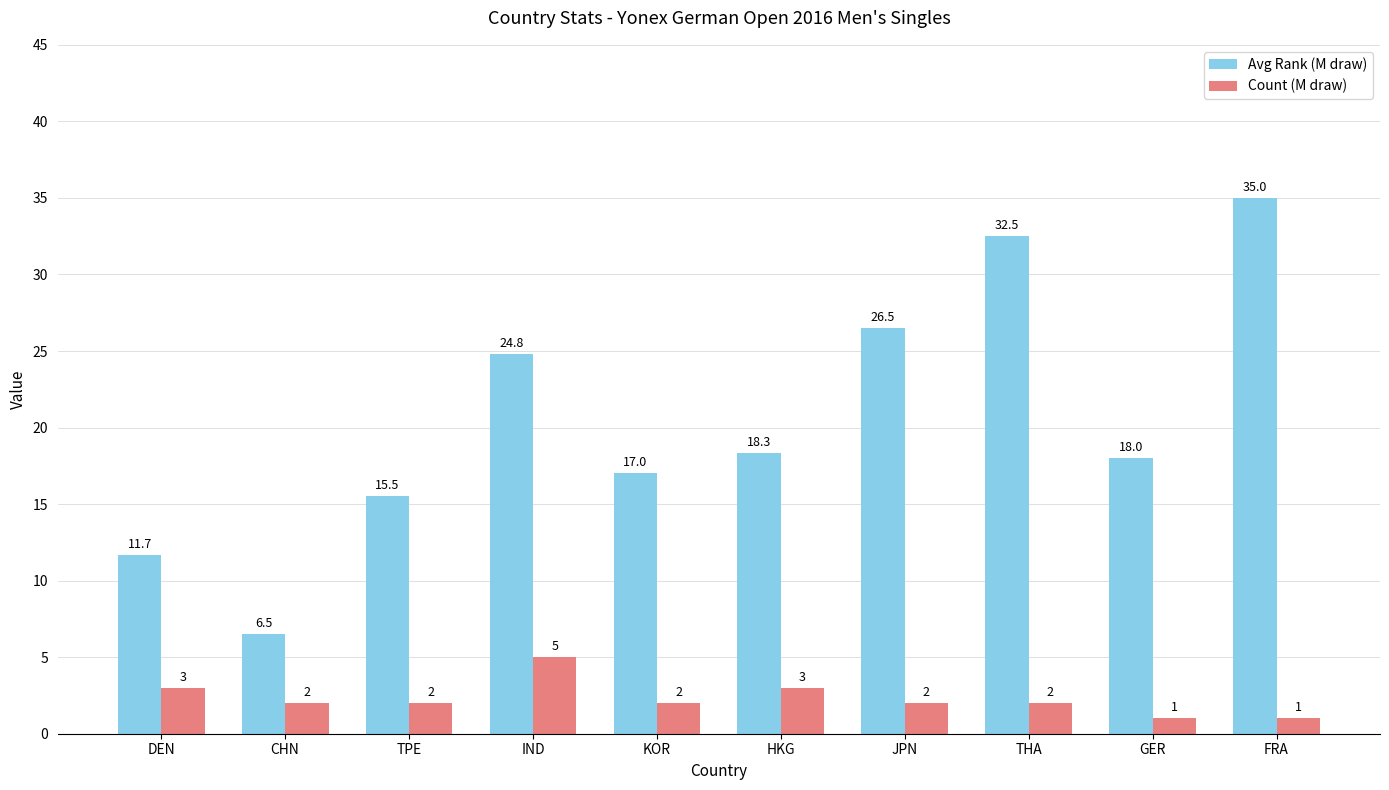

Is the value of Avg Rank (M draw) at GER greater than the value of Count (M draw) at KOR?

Yes